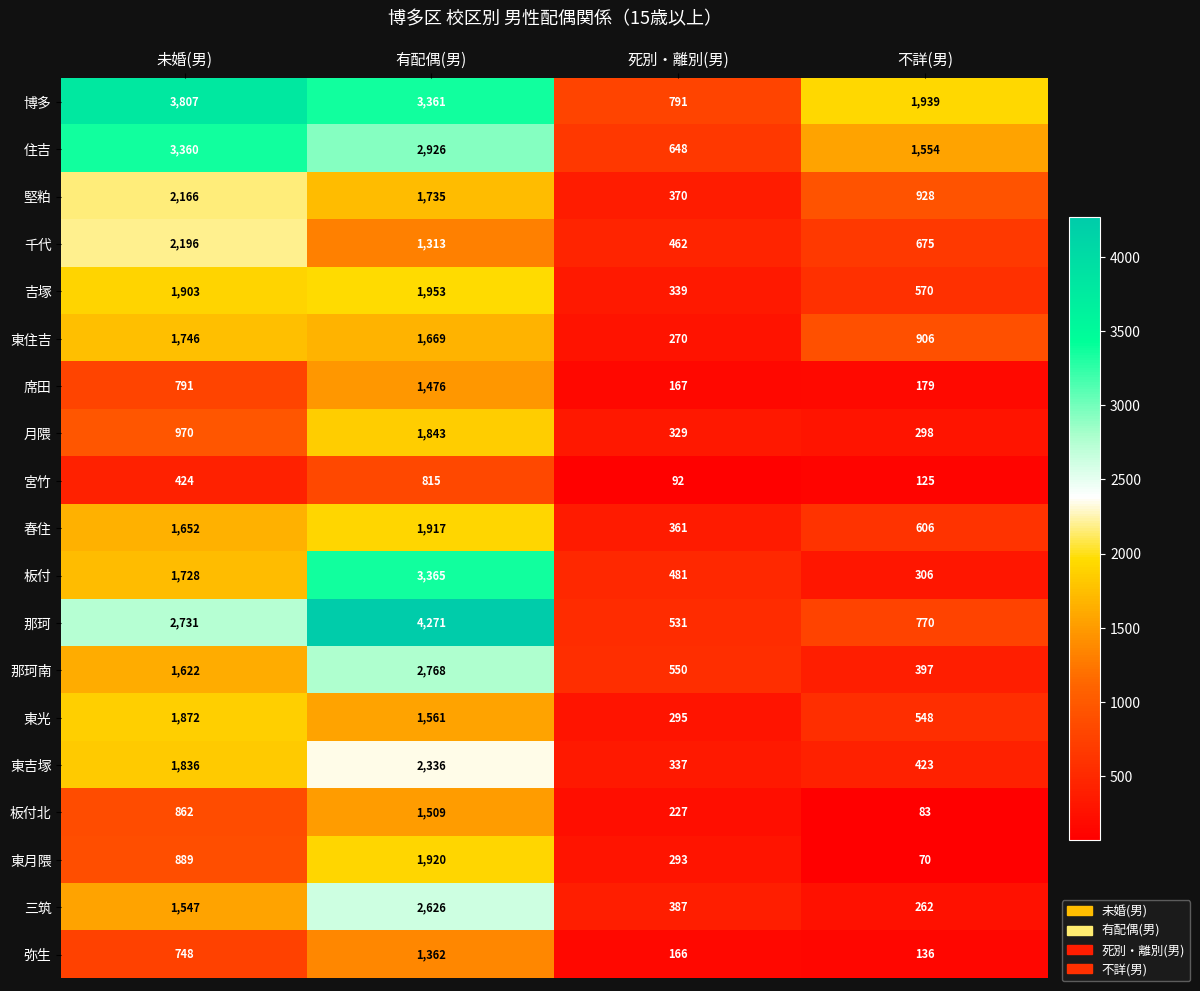

At which label is 東光 closest to 1083?

有配偶(男)